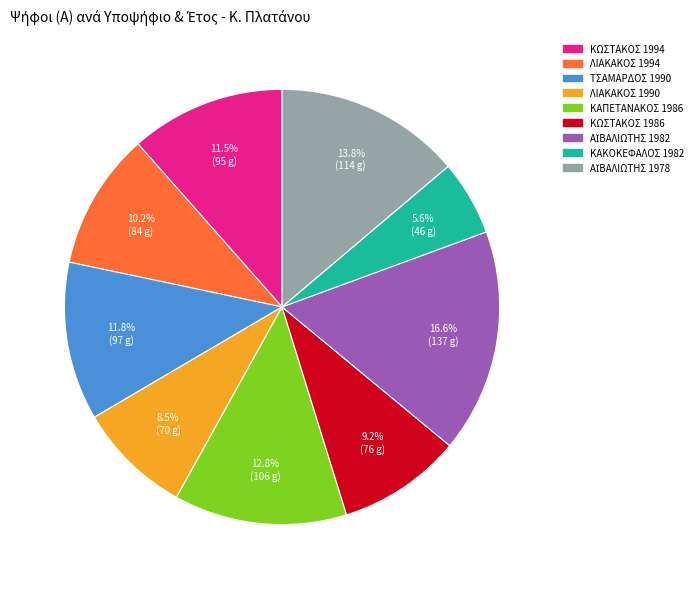

Do ΛΙΑΚΑΚΟΣ 1994 and ΚΩΣΤΑΚΟΣ 1986 together represent more than half of the pie?

No